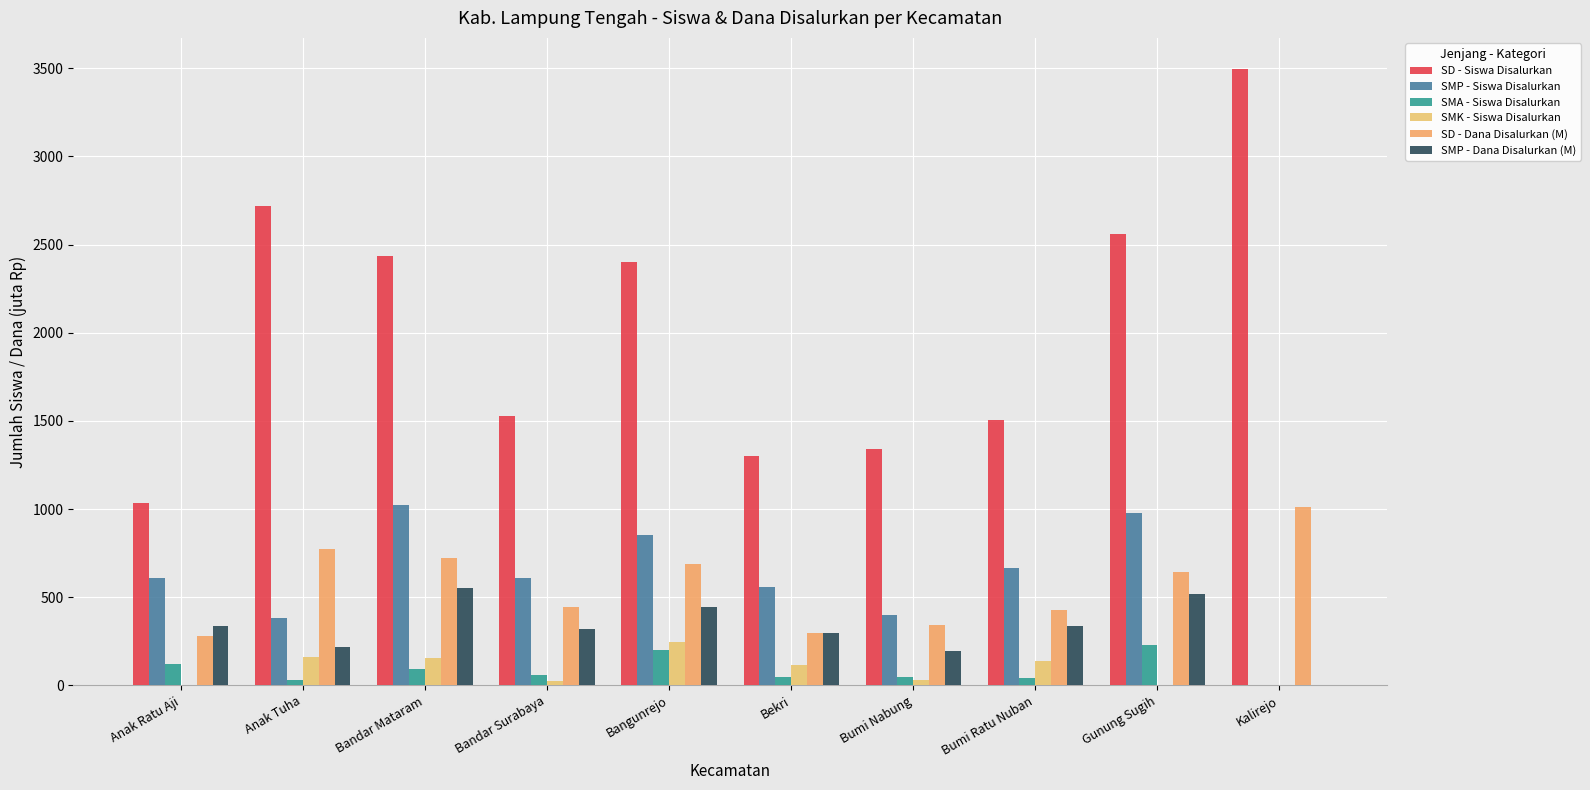

What is the difference between the second highest and minimum values in the SMK - Siswa Disalurkan series?

159.0